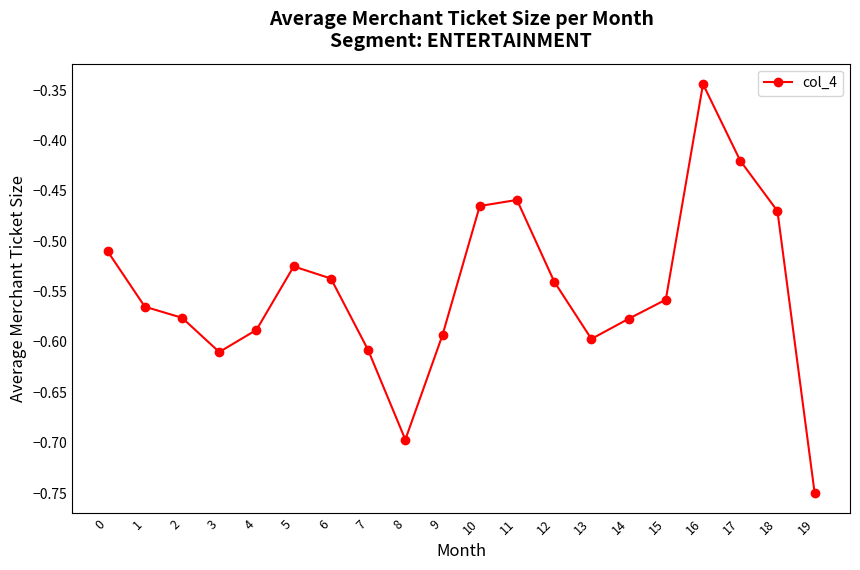

Is it true that the value at 12 is -1.0?

False